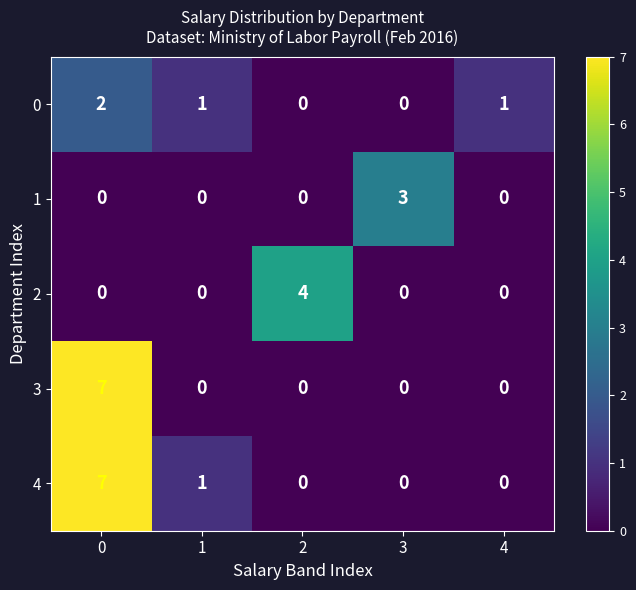

At how many categories does at least one series exceed 2?

3